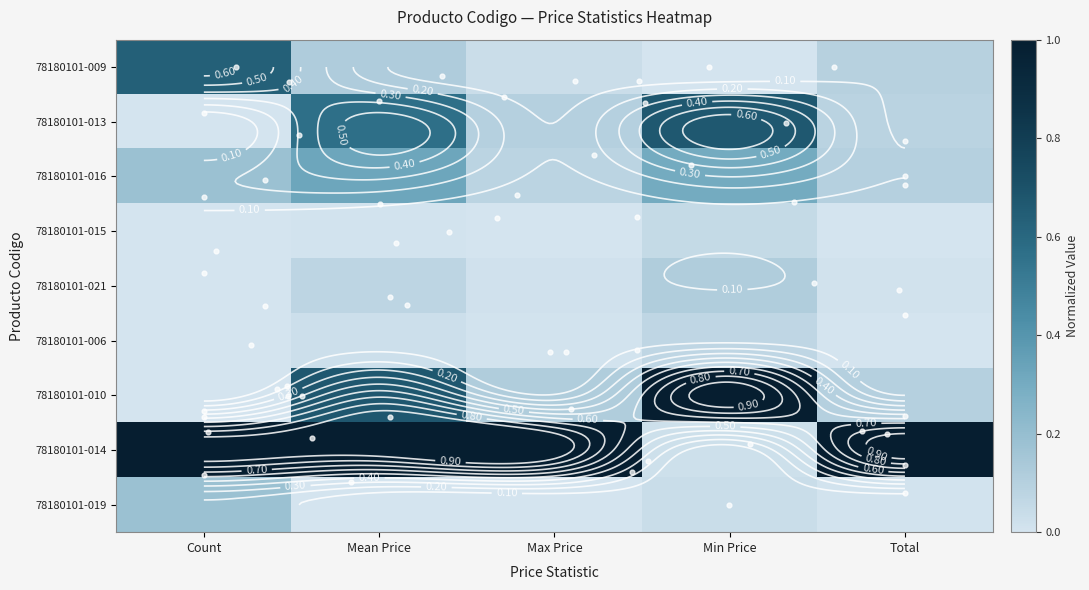

Is the value of 78180101-014 at Max Price greater than the value of 78180101-016 at Max Price?

Yes